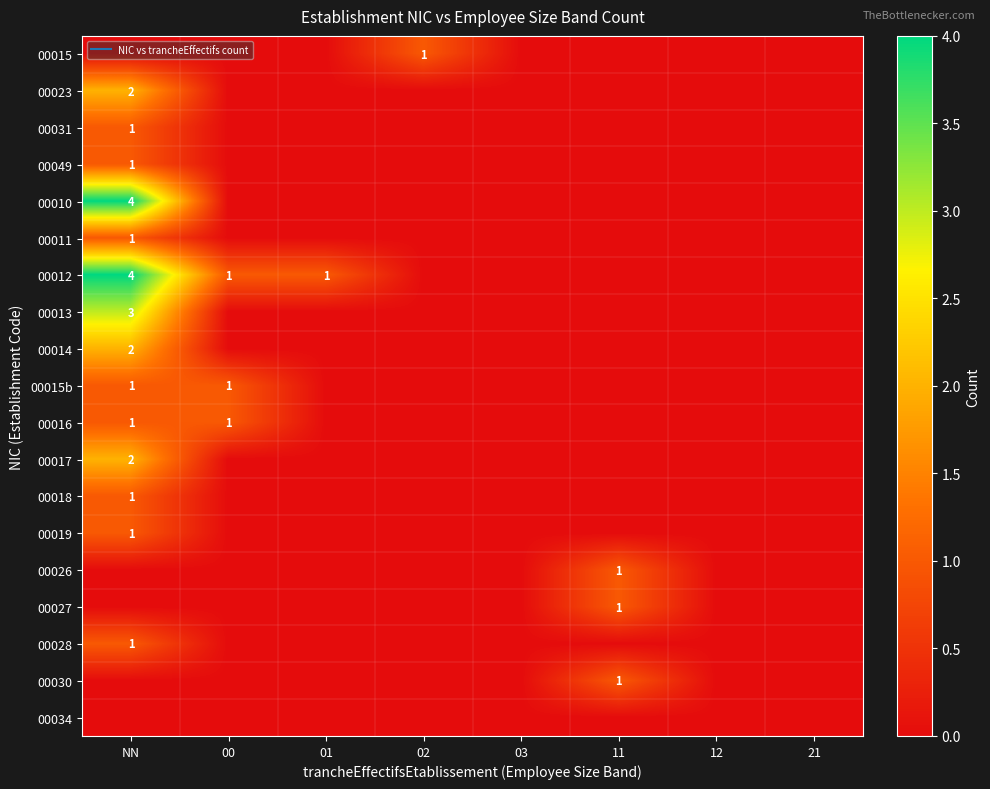

Which has a higher value, NN or 21?

NN